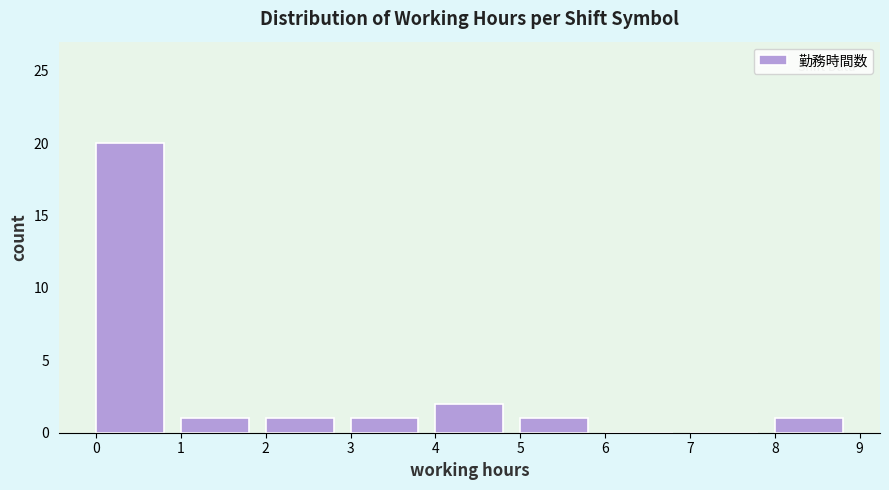

Reading left to right, what are all the values shown in this chart?

0=20	1=1	2=1	3=1	4=2	5=1	6=0	7=0	8=1